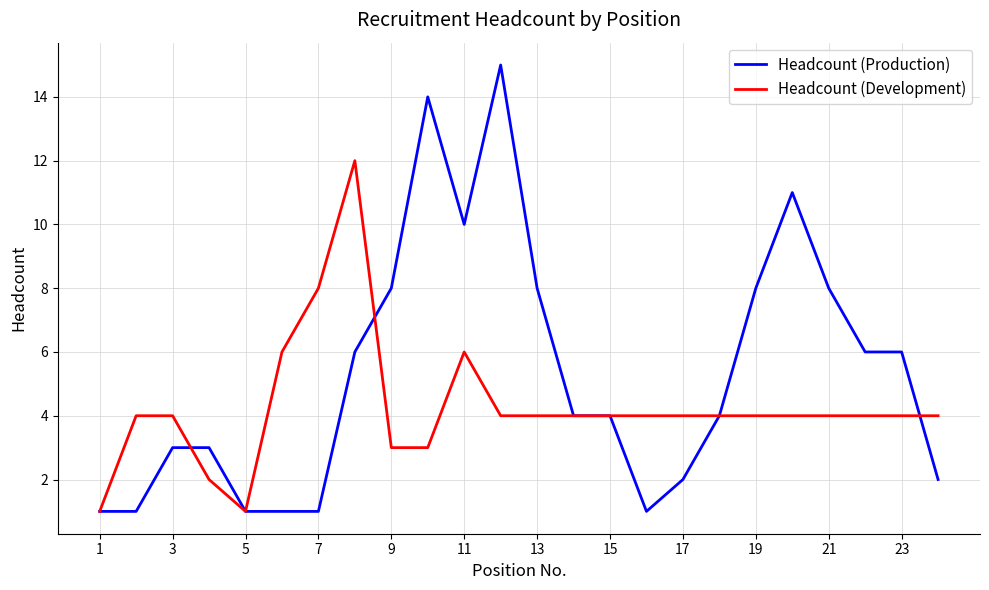

Rank the series by their maximum value, from highest to lowest.

Headcount (Production), Headcount (Development)